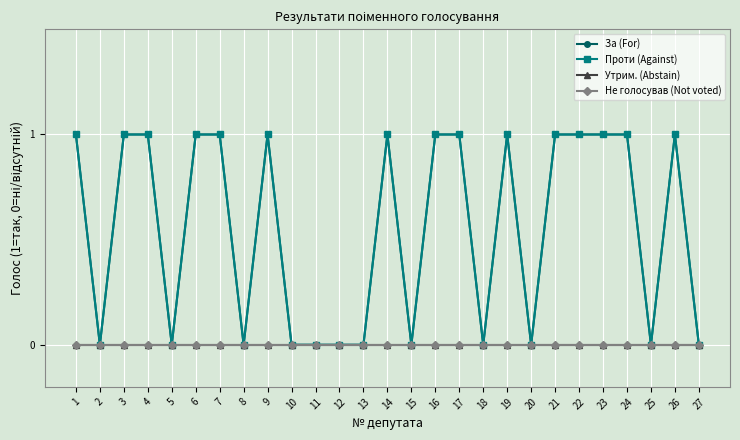

Between 12 and 14, which series saw the biggest shift?

За (For)